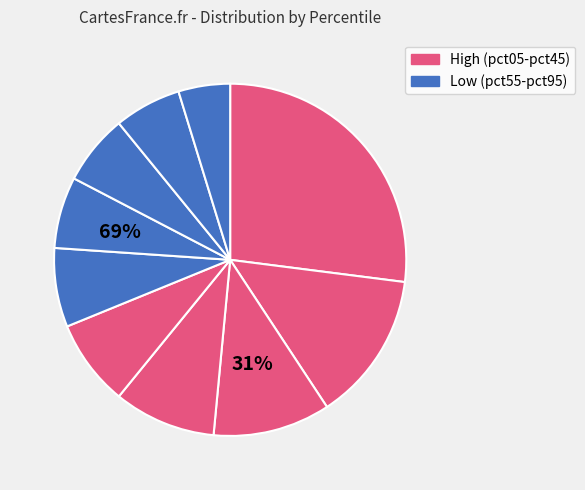

What is the largest slice in the pie chart?

pct05